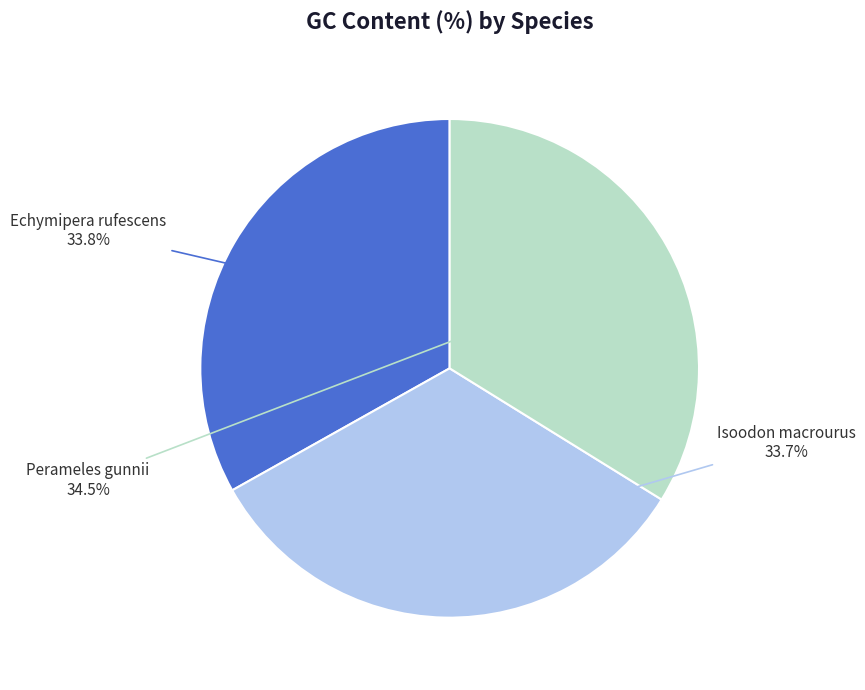

Does any single category account for the majority?

No